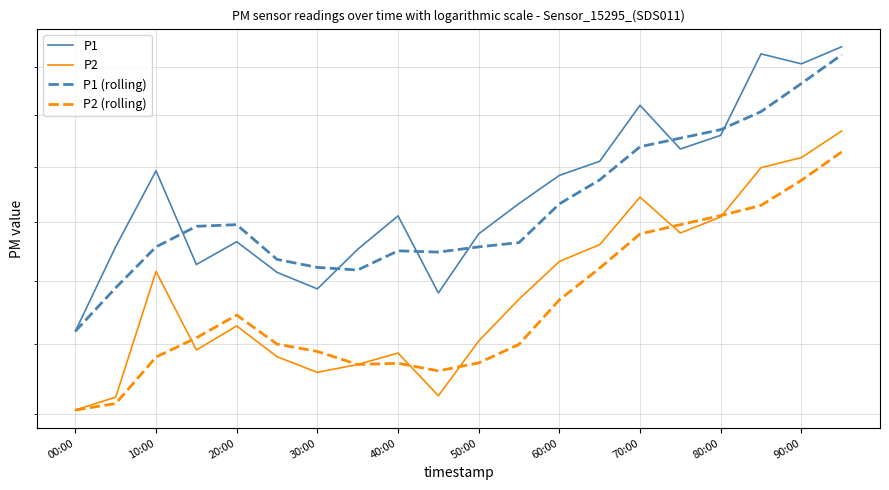

What is the average value of the P1 series?

14.5